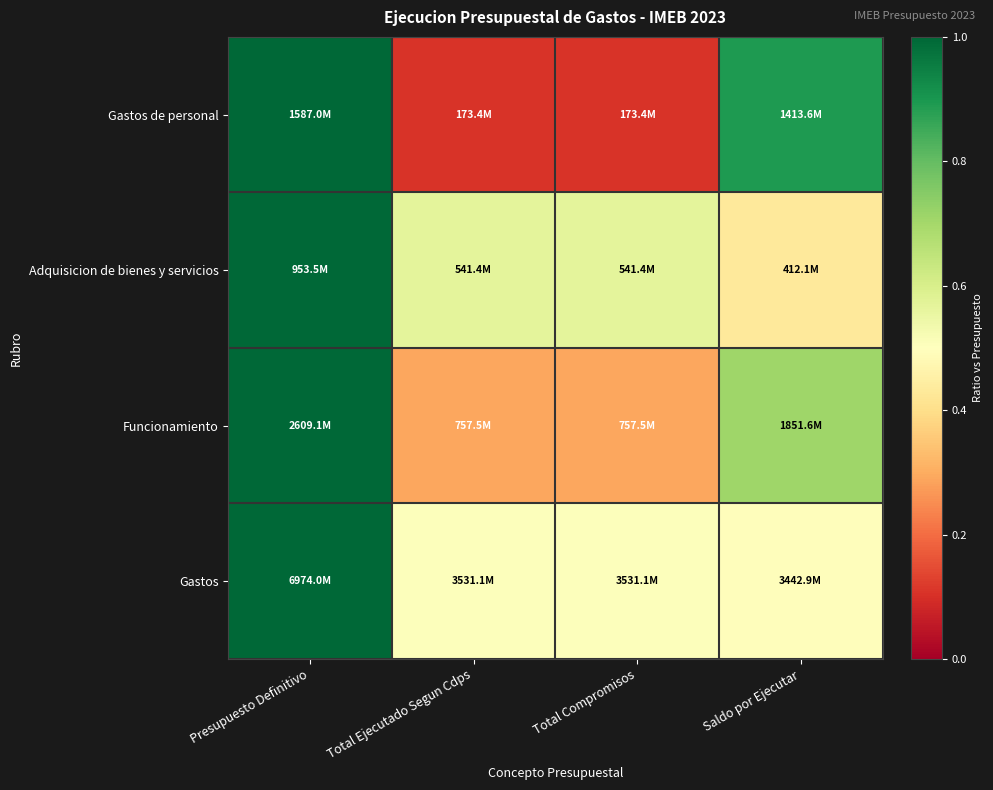

Between Saldo por Ejecutar and Presupuesto Definitivo, which is larger?

Presupuesto Definitivo